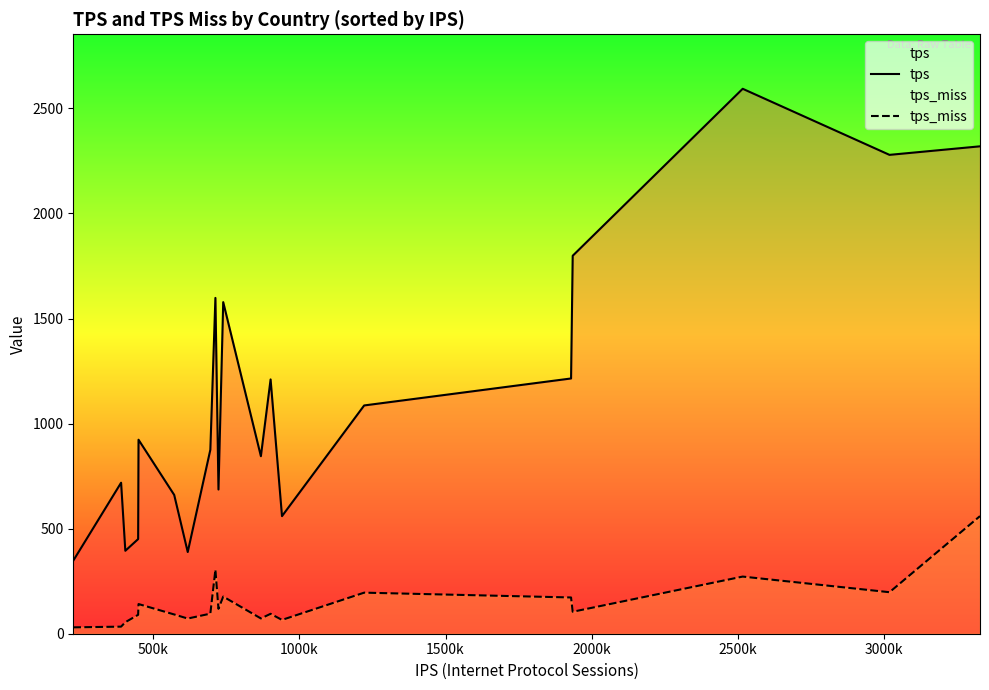

What is the value of the tps_miss point at the 11th from the left?

176.8